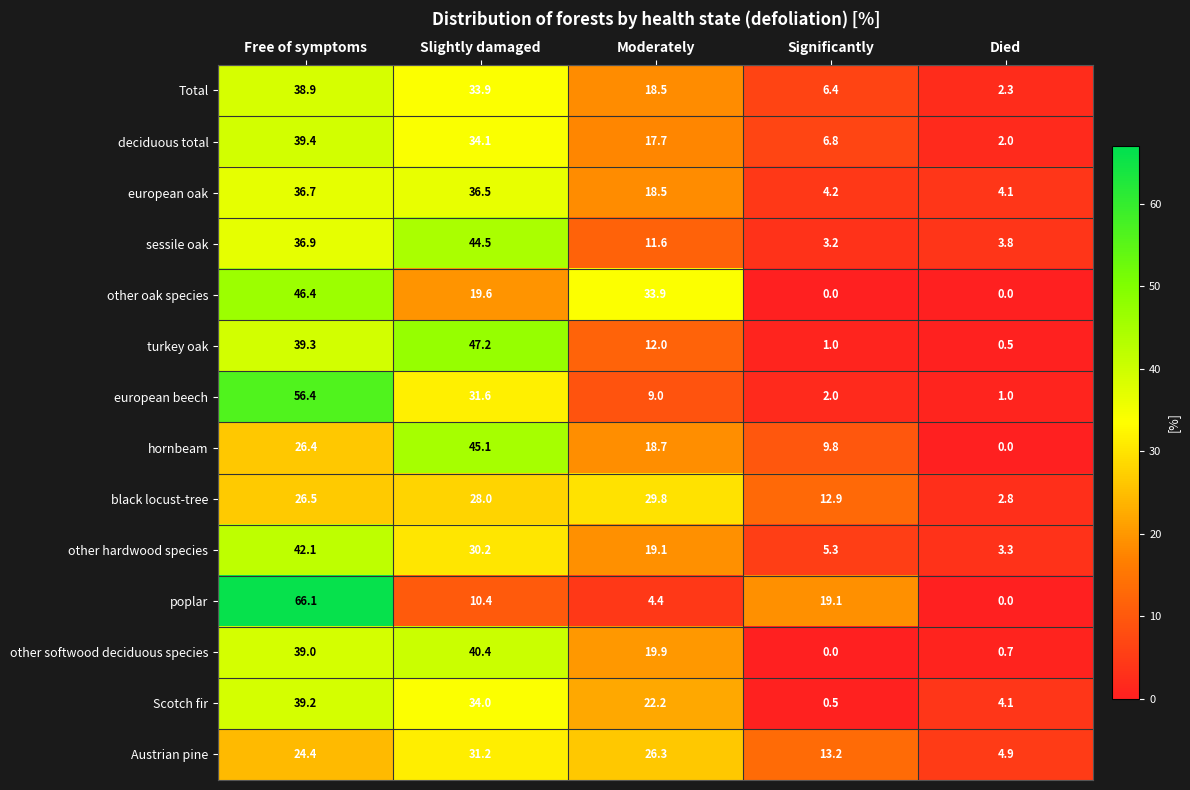

What is the highest value of the deciduous total series?

39.4